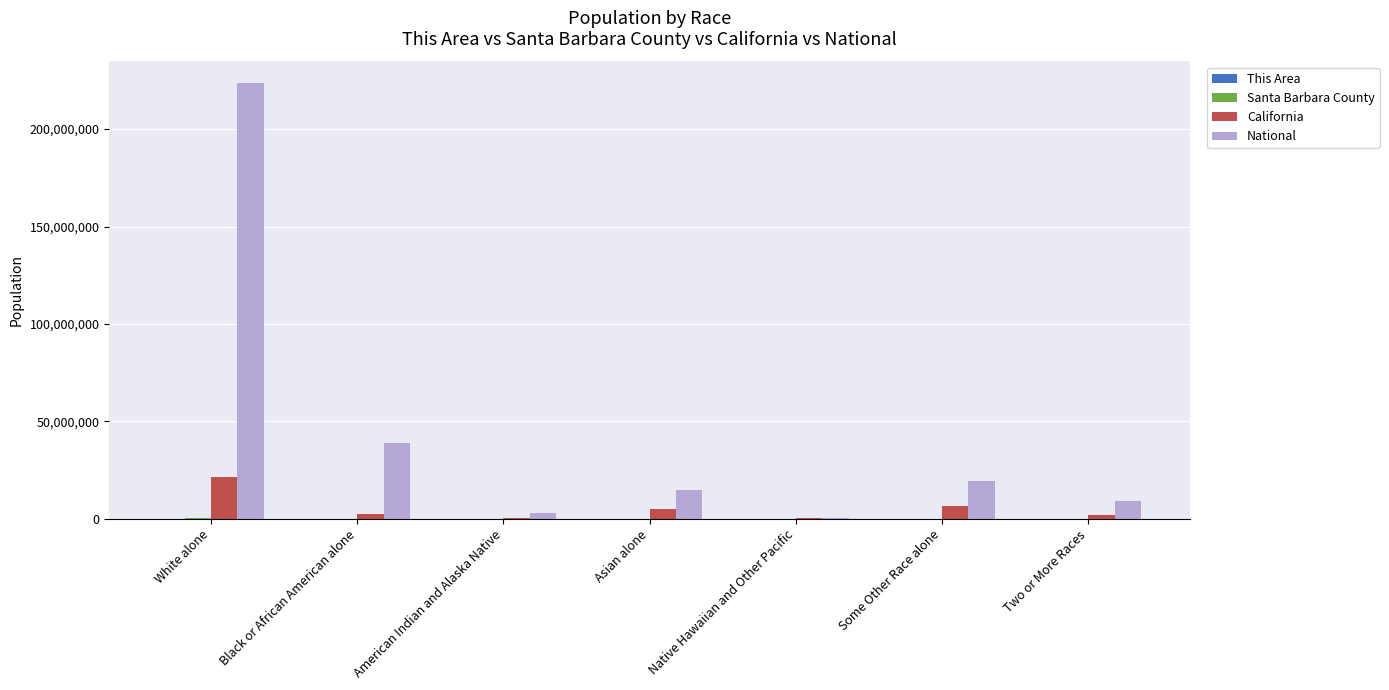

What is the sum of all California values?

37253956